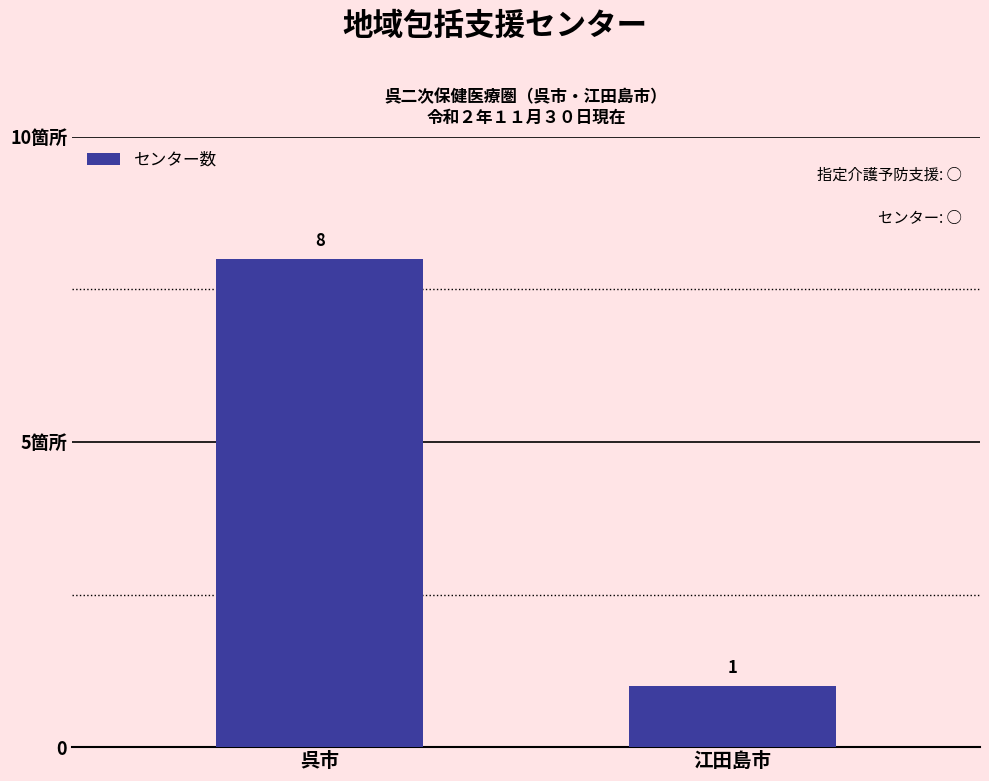

The chart shows a value of 11 at 呉市. True or false?

False